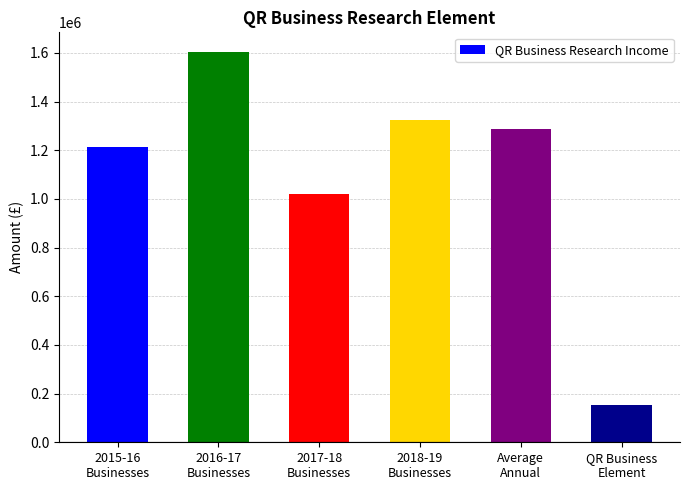

What is the difference between the second highest and minimum values?

1168702